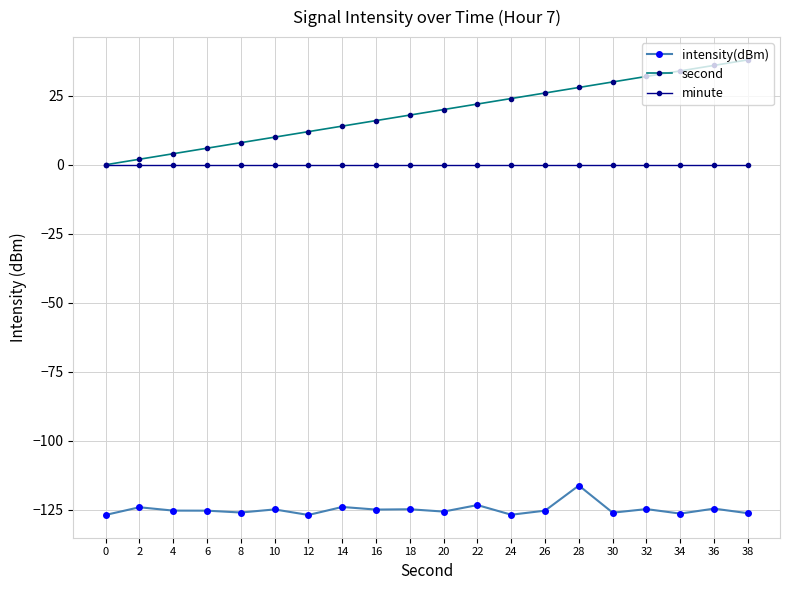

Rank the categories by second value from lowest to highest.

0, 2, 4, 6, 8, 10, 12, 14, 16, 18, 20, 22, 24, 26, 28, 30, 32, 34, 36, 38